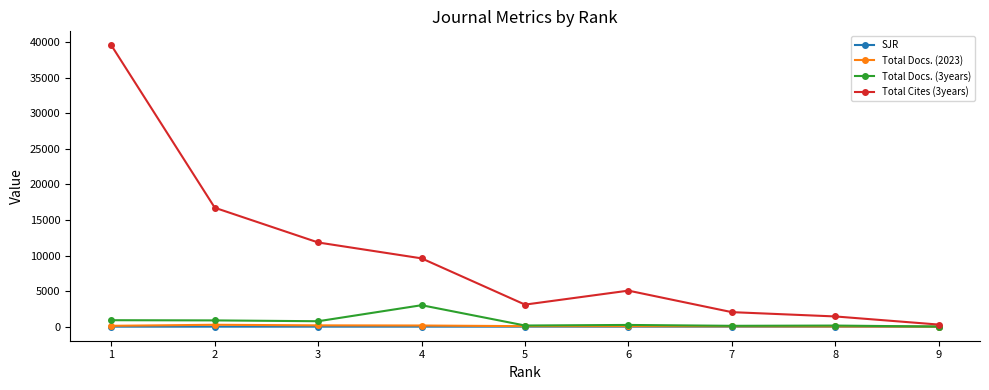

Which series has the largest range (max minus min)?

Total Cites (3years)